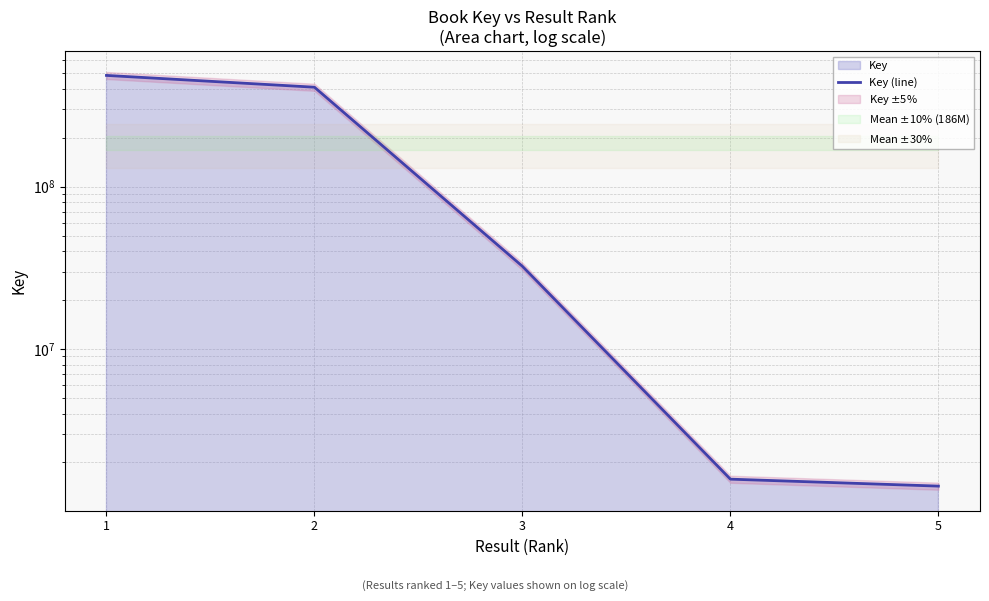

True or false: there are more than 2 points higher than both neighbors.

False